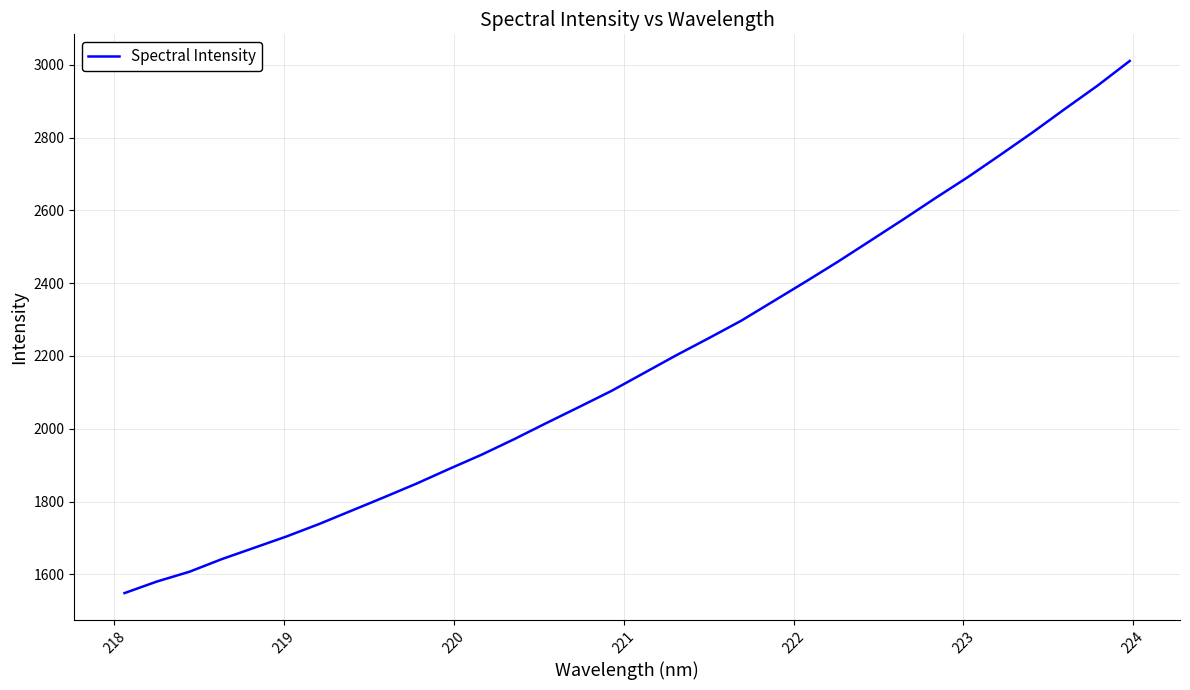

What is the greatest value displayed?

3010.8